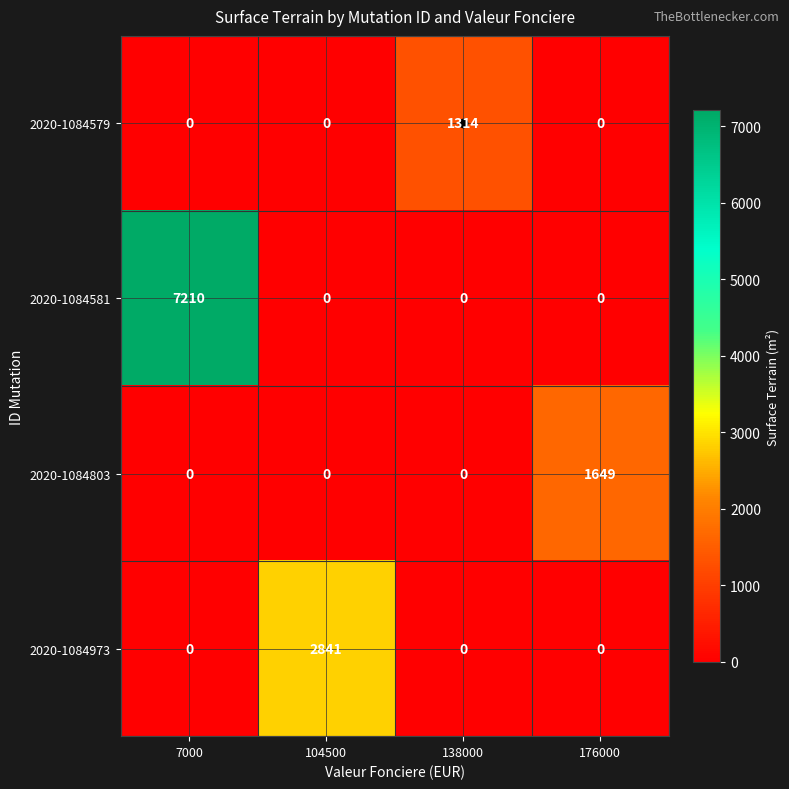

What is the difference between the highest and lowest values at 104500?

2841